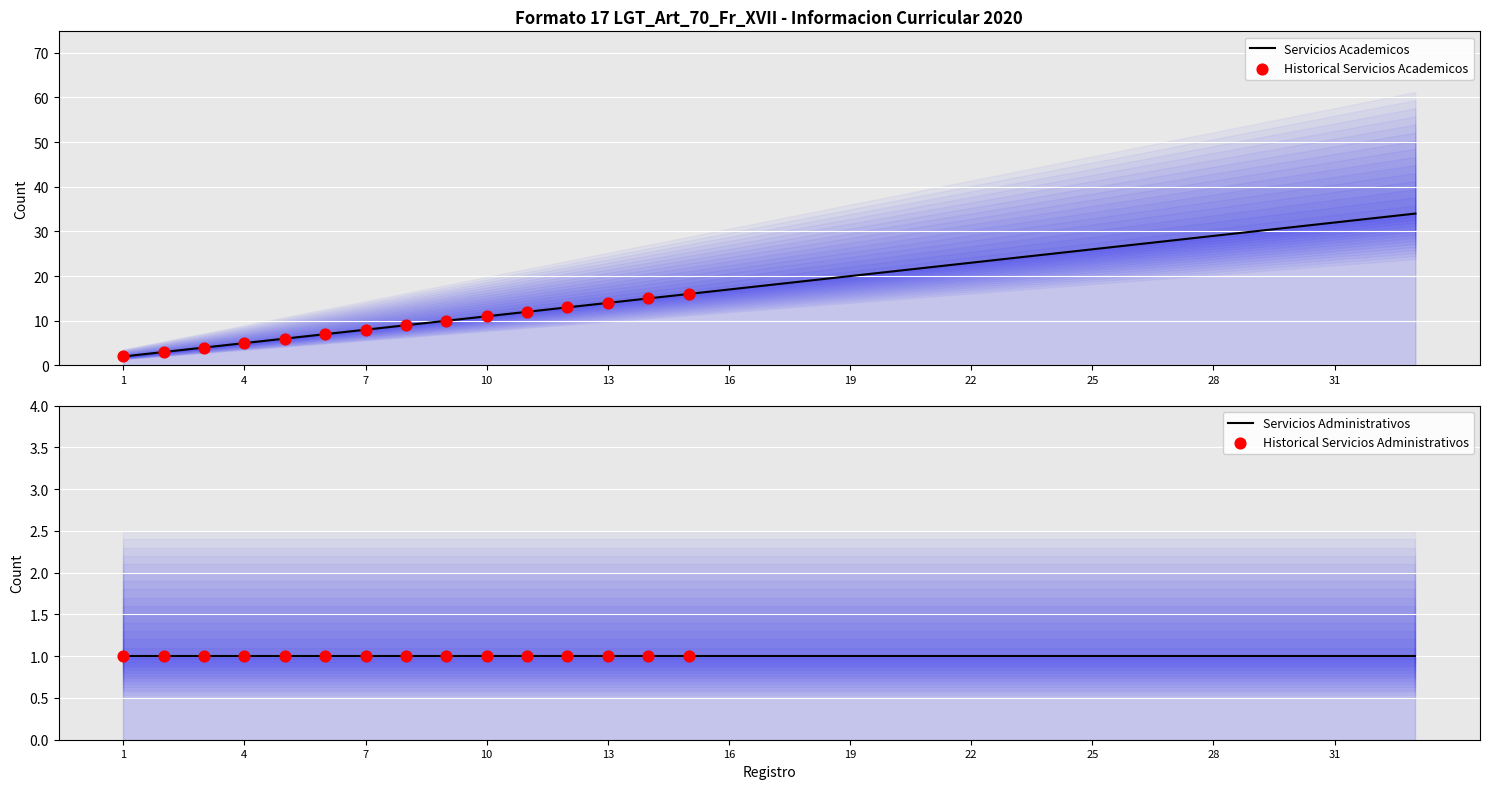

What is the change in value from 9 to 21?

+12